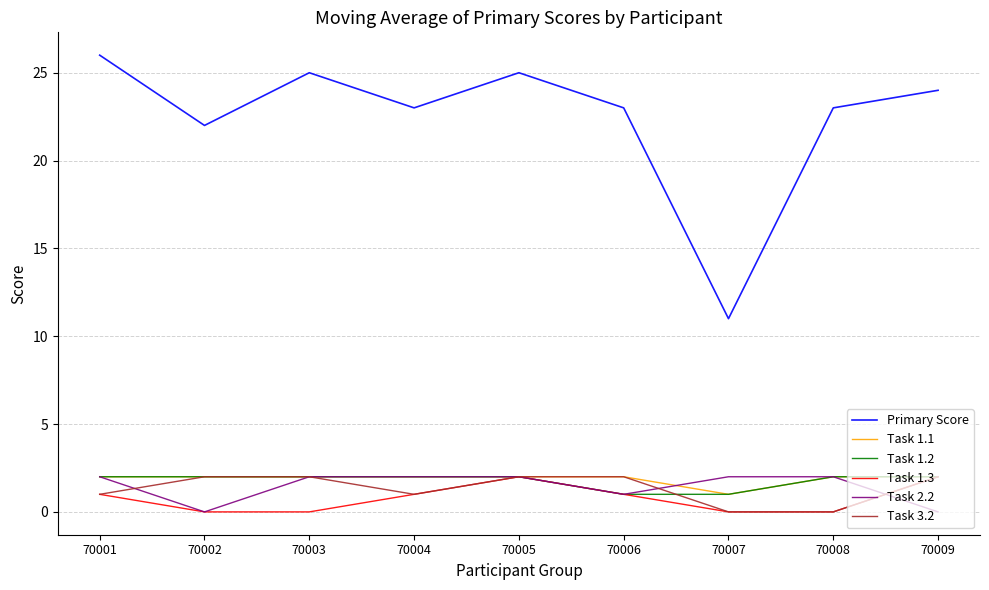

What is the greatest value displayed?

26